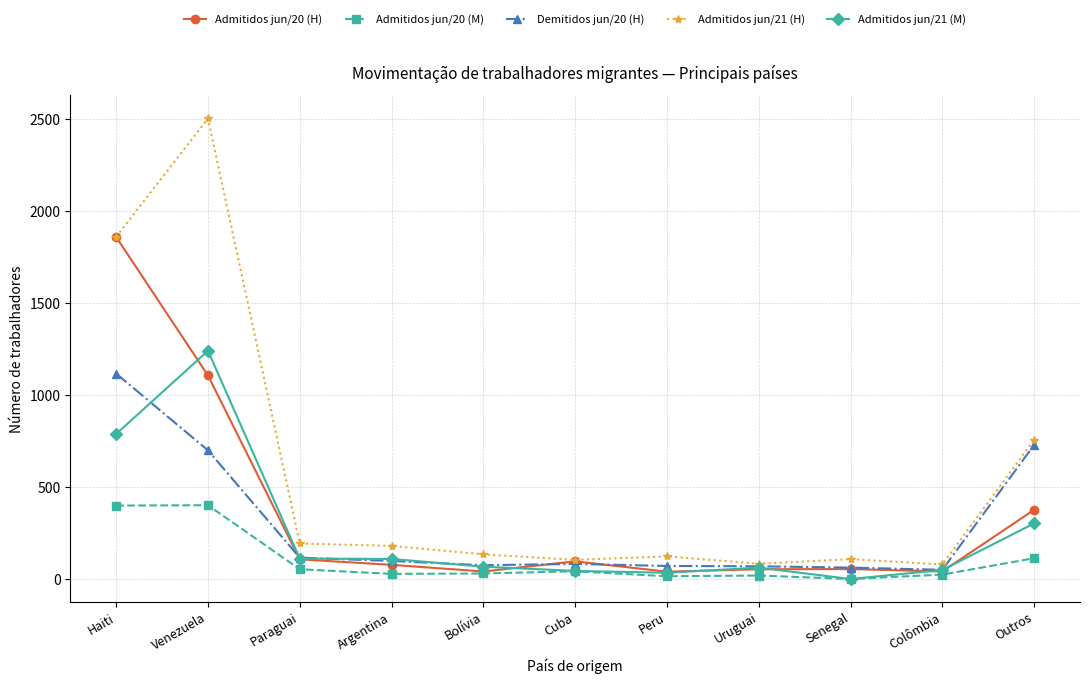

The value of Demitidos jun/20 (H) at Bolívia is 76. True or false?

True